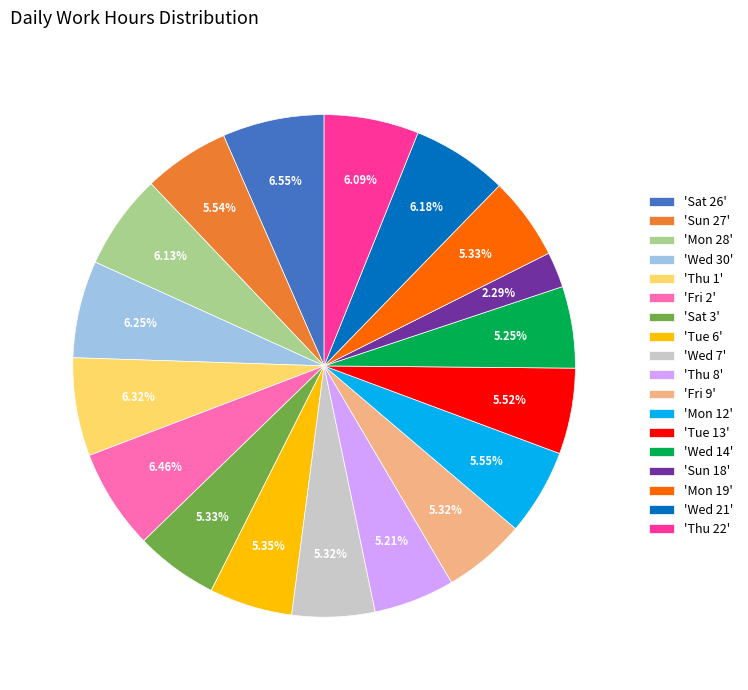

Do 'Thu 1' and 'Wed 14' together represent more than half of the pie?

No